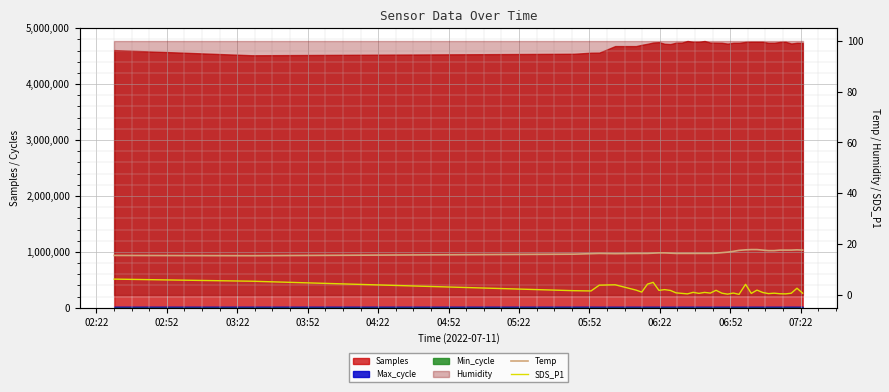

What is the difference between the highest and lowest values at 04:52?

12.2